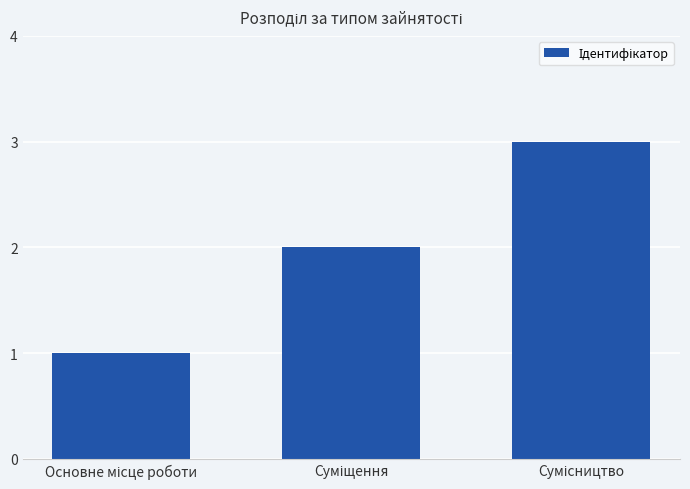

What is the sum of all values?

6